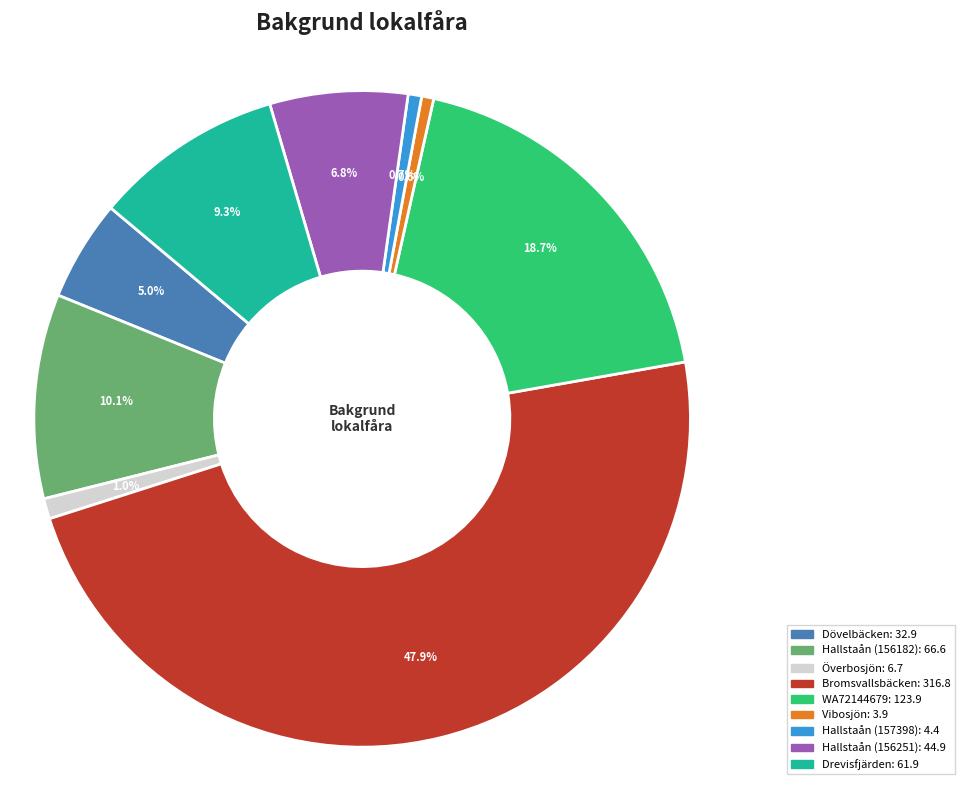

To the nearest percent, what percentage of the pie is Överbosjön?

1%